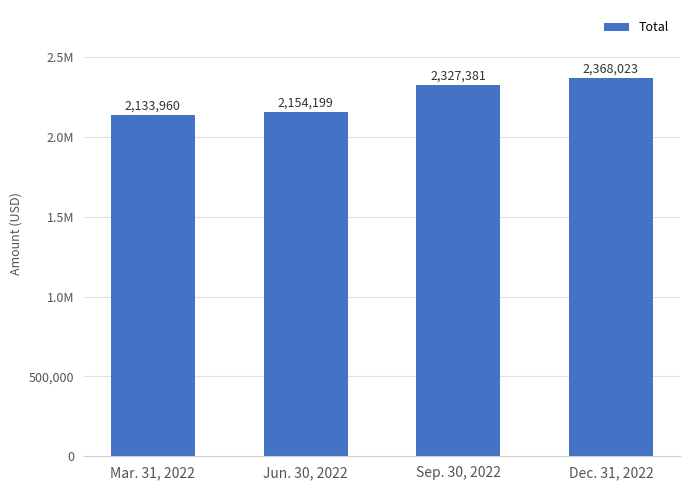

Which label corresponds to the smallest value in the chart?

Mar. 31, 2022